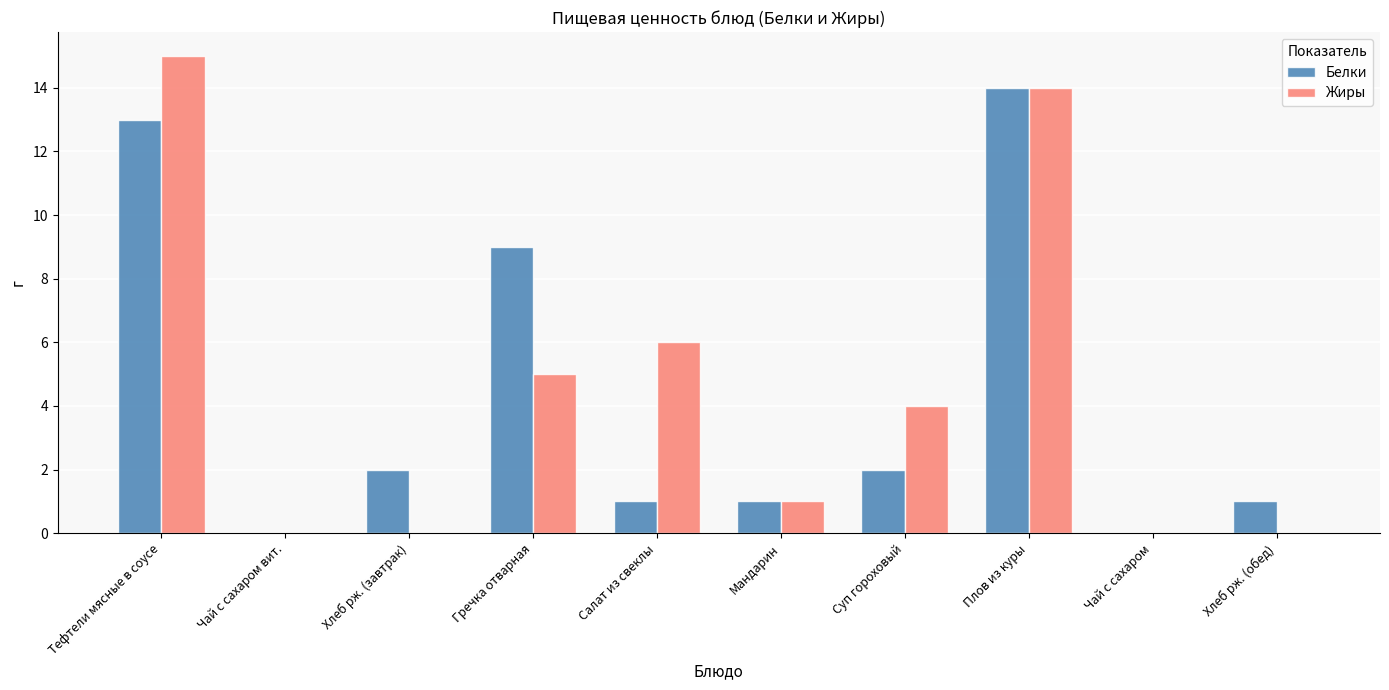

Between Тефтели мясные в соусе and Хлеб рж. (завтрак), which series saw the biggest shift?

Жиры